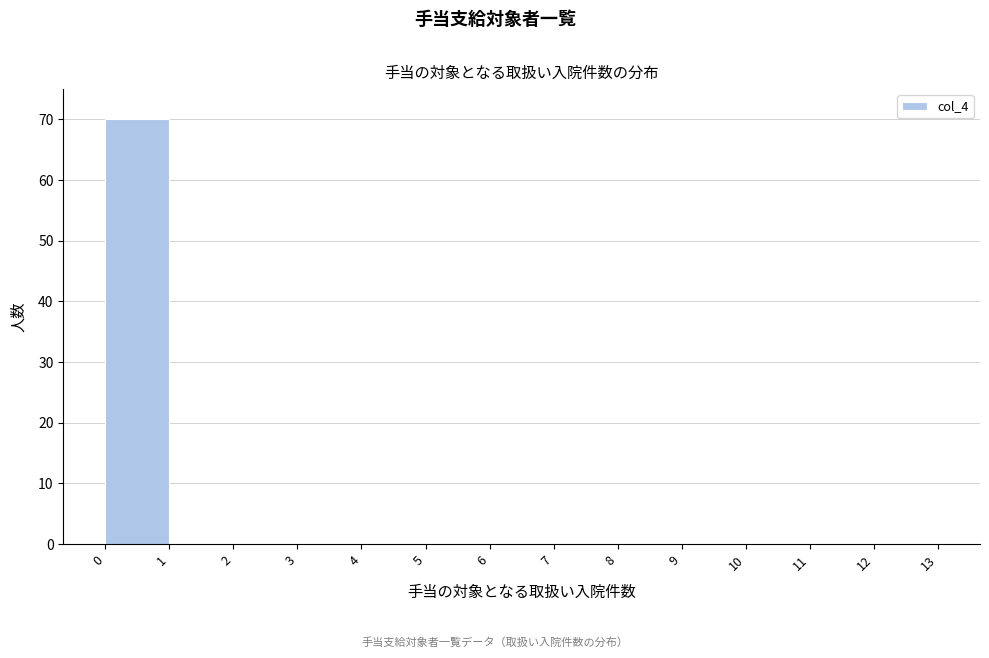

Reading left to right, list every bar in this chart as the range it spans on the x-axis followed by its height. The values are not printed on the chart, so give them approximately, as read against the axis.

0 to 1: 70
1 to 2: 0
2 to 3: 0
3 to 4: 0
4 to 5: 0
5 to 6: 0
6 to 7: 0
7 to 8: 0
8 to 9: 0
9 to 10: 0
10 to 11: 0
11 to 12: 0
12 to 13: 0